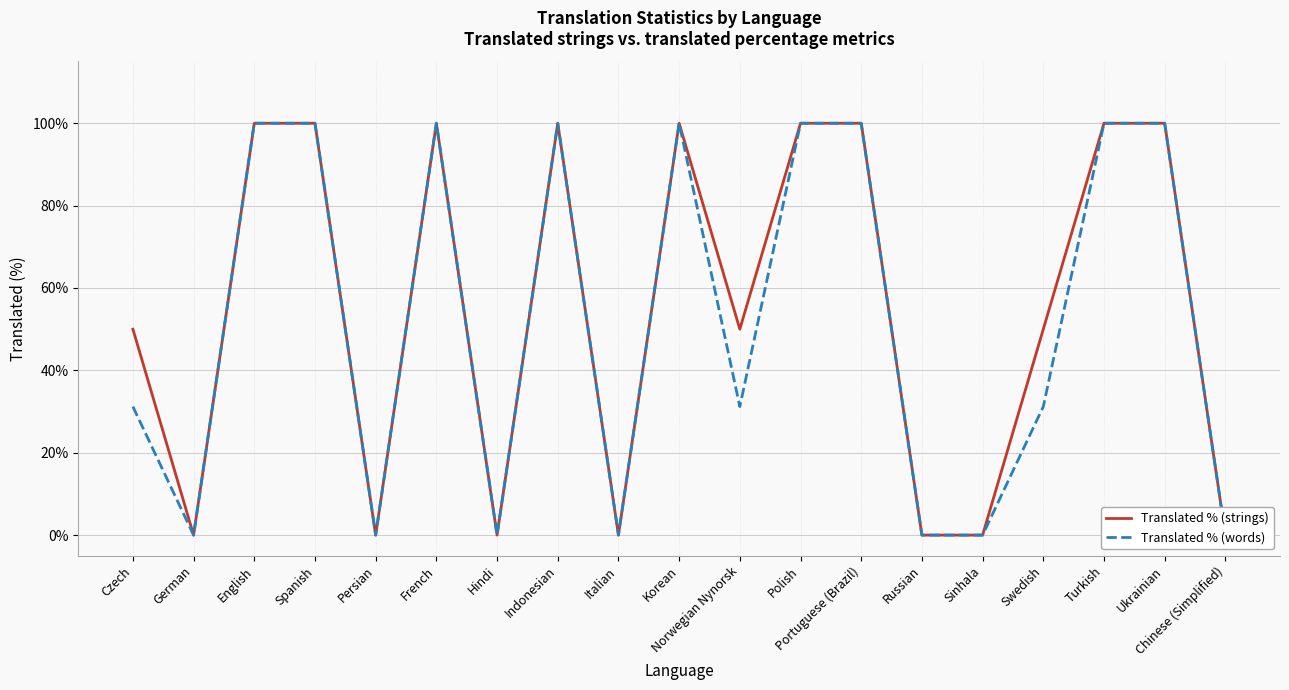

What are all the series names shown in the legend?

Translated % (strings), Translated % (words)